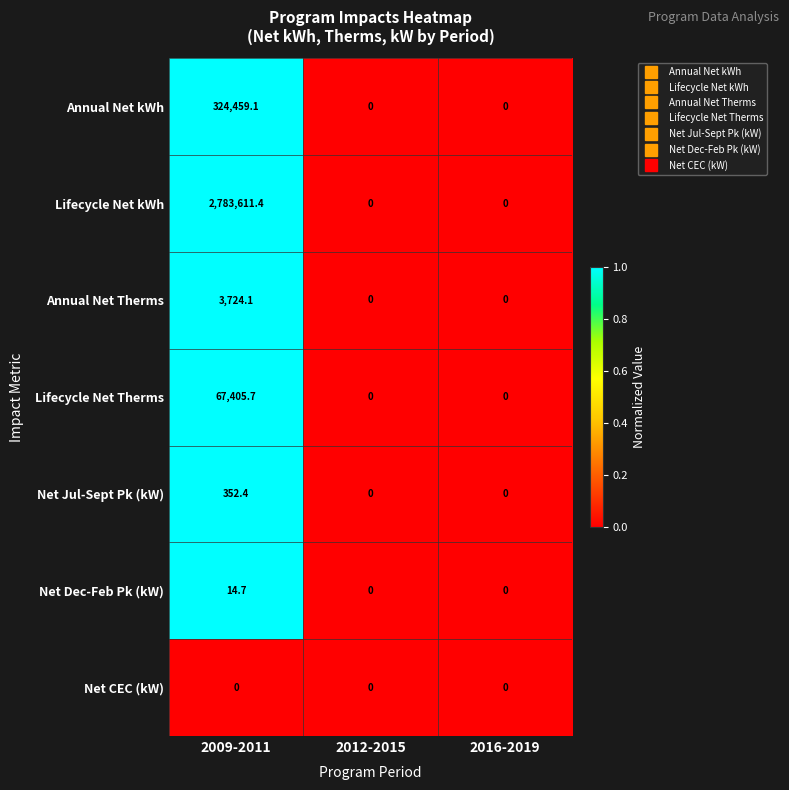

How many values in the Lifecycle Net Therms series exceed 0?

1